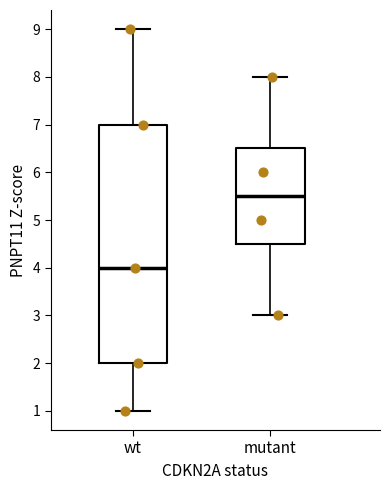

Reading left to right, read every box against the y-axis: the position of its median line, the range the box covers, and the ends of its whiskers. The values are not printed on the chart, so give them approximately, as read against the axis.

wt: median 4.0, box 2.0 to 7.0, whiskers 1.0 to 9.0
mutant: median 5.5, box 4.5 to 6.5, whiskers 3.0 to 8.0